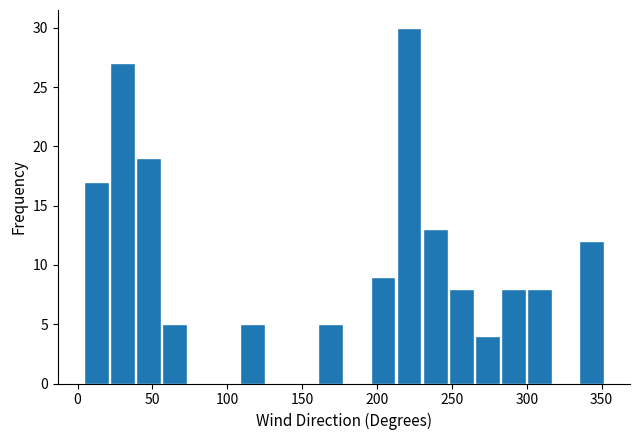

Around what value on the x-axis is the tallest bar? Give the approximate position of its centre, as read against the axis.

220